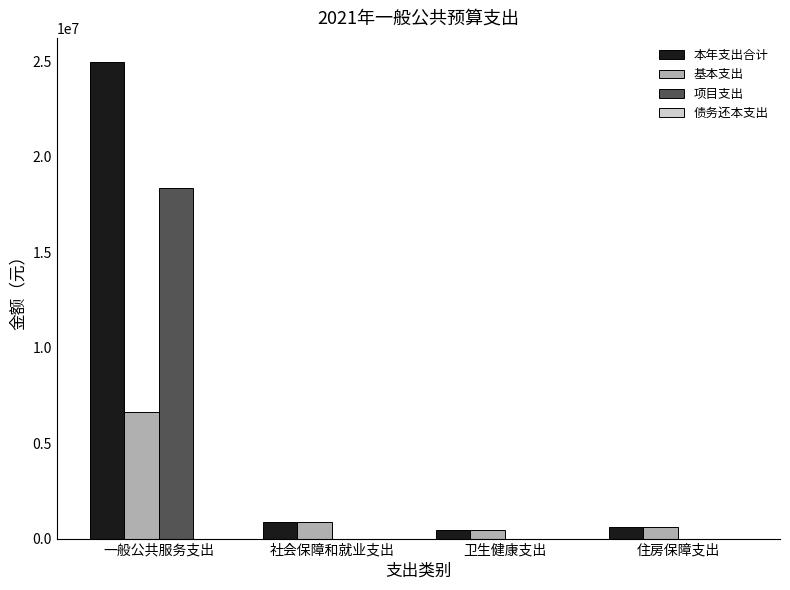

Where is 本年支出合计 nearest to the value 12710668?

社会保障和就业支出